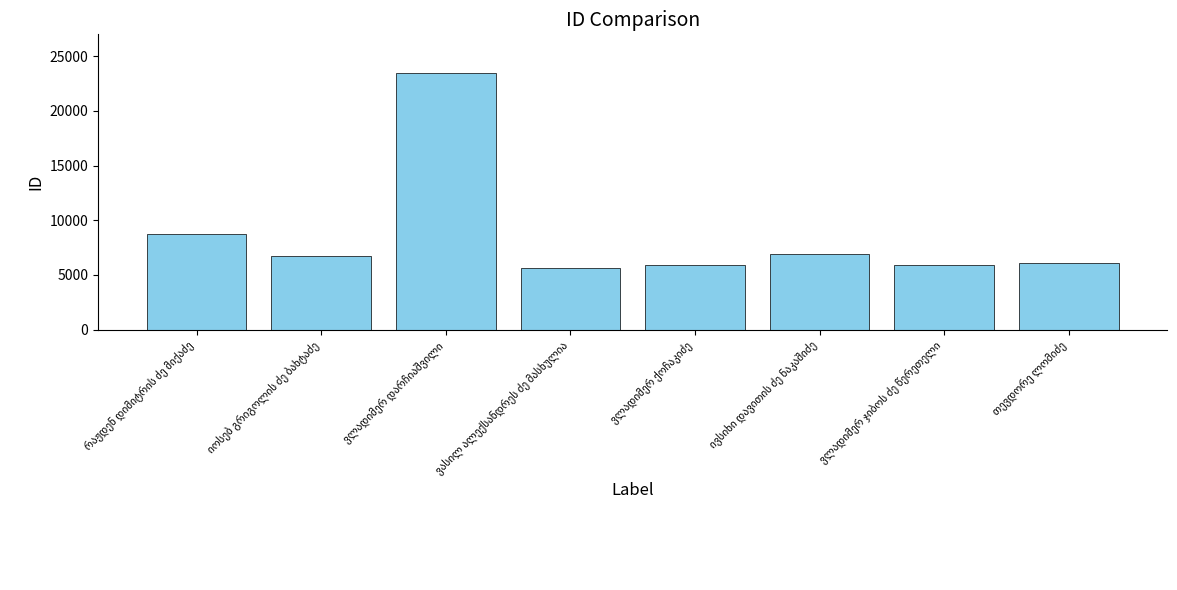

What is the minimum value shown in the chart?

5620